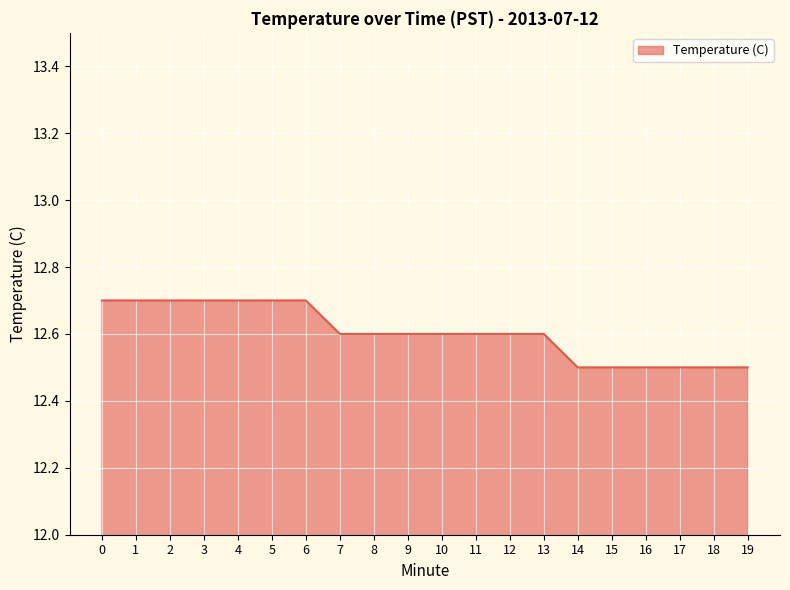

How many distinct data groups are displayed?

1